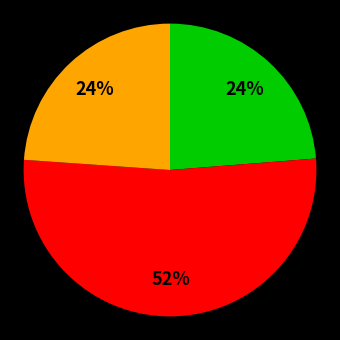

Is there any slice that represents more than half of the pie?

Yes